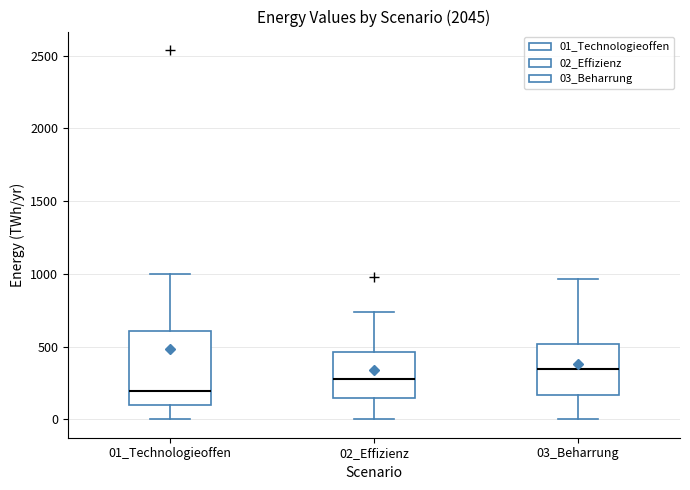

Which box's median line is the highest?

03_Beharrung